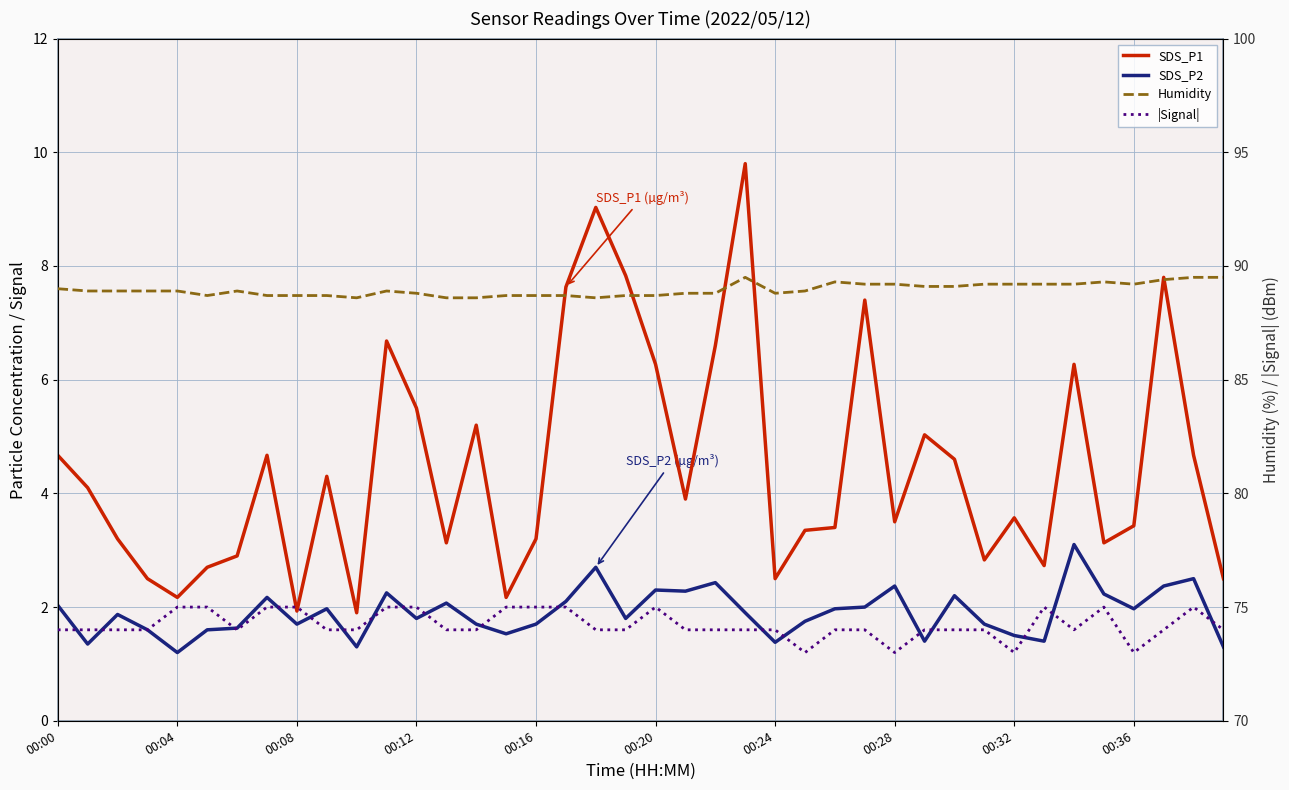

What is the value of the |Signal| point at the 9th from the left?

75.0